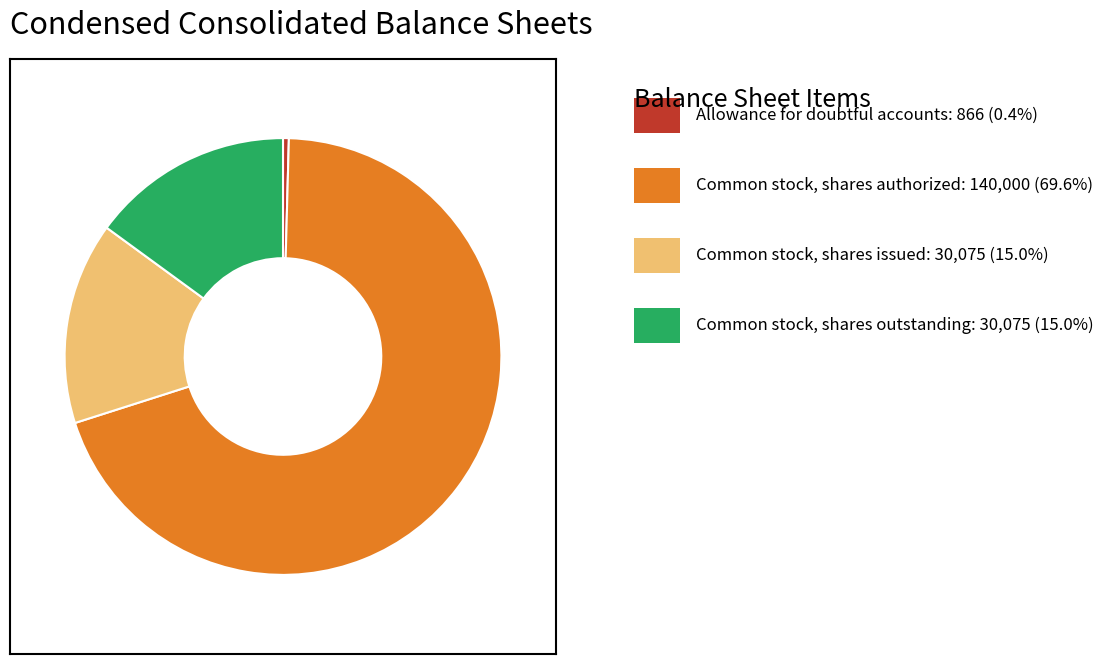

Does any single category account for the majority?

Yes